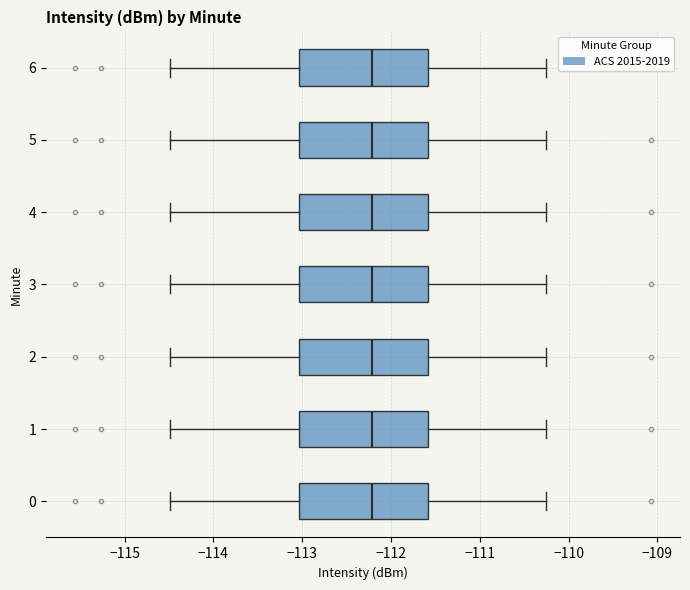

Where does the left whisker of the box at y = 4 end on the x-axis? The values are not printed on the chart, so give them approximately, as read against the axis.

-114.5